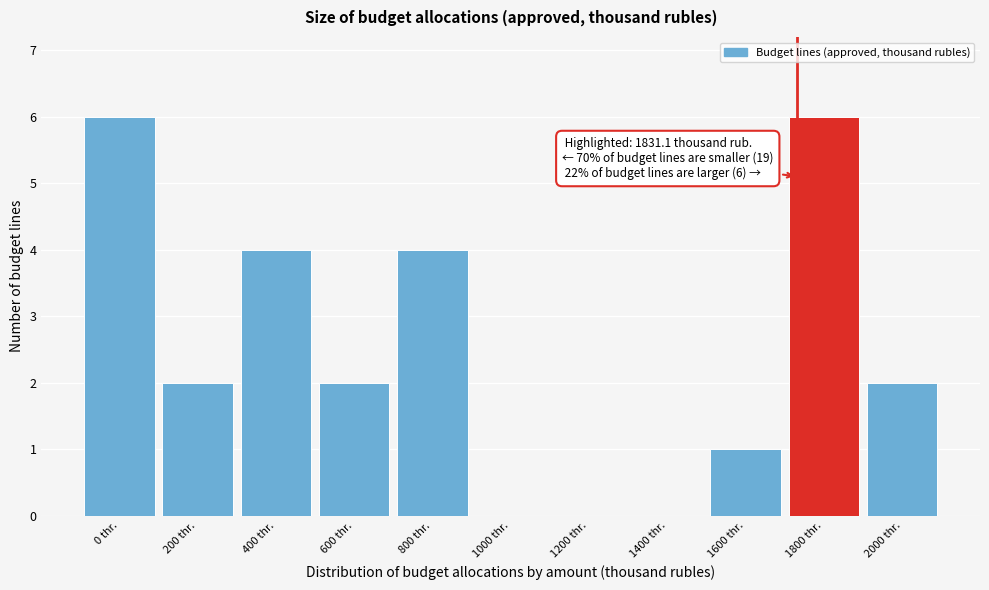

Reading left to right, transcribe all the data shown in this chart.

0 thr.=6	200 thr.=2	400 thr.=4	600 thr.=2	800 thr.=4	1000 thr.=0	1200 thr.=0	1400 thr.=0	1600 thr.=1	1800 thr.=6	2000 thr.=2